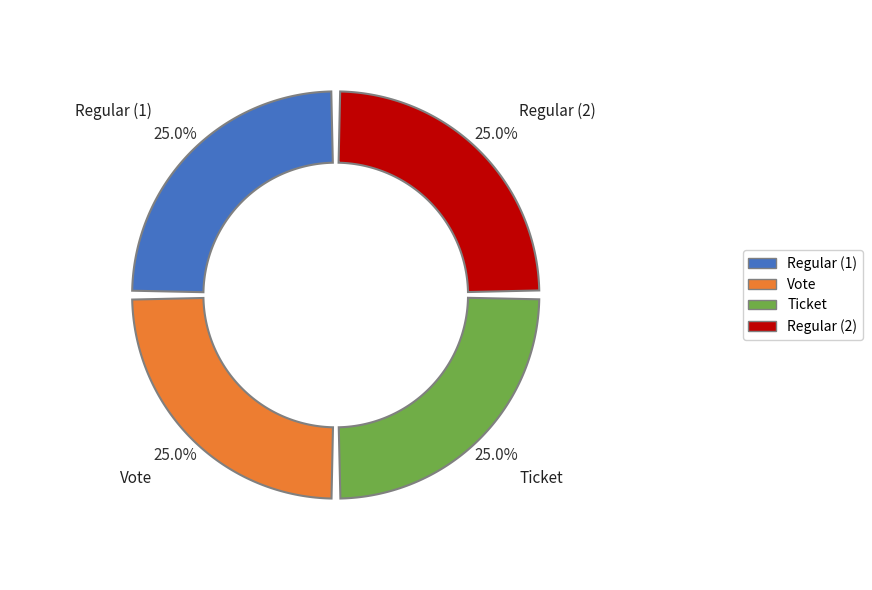

Count the number of slices in the pie.

4